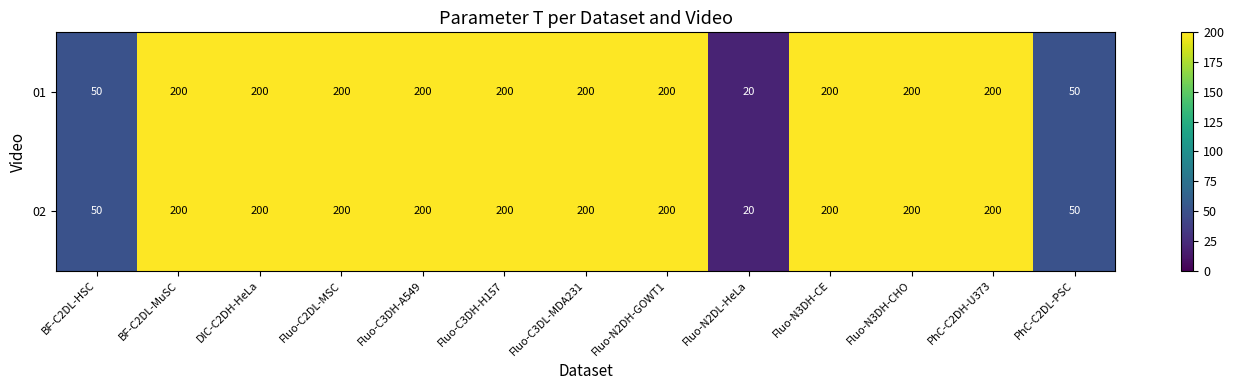

What is the sum of the 02 values at BF-C2DL-HSC and Fluo-C2DL-MSC?

250